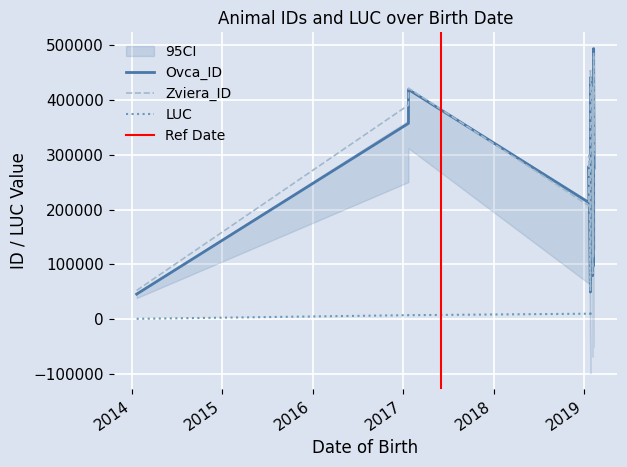

Which category has the highest value in the Zviera_ID series?

2019-02-09